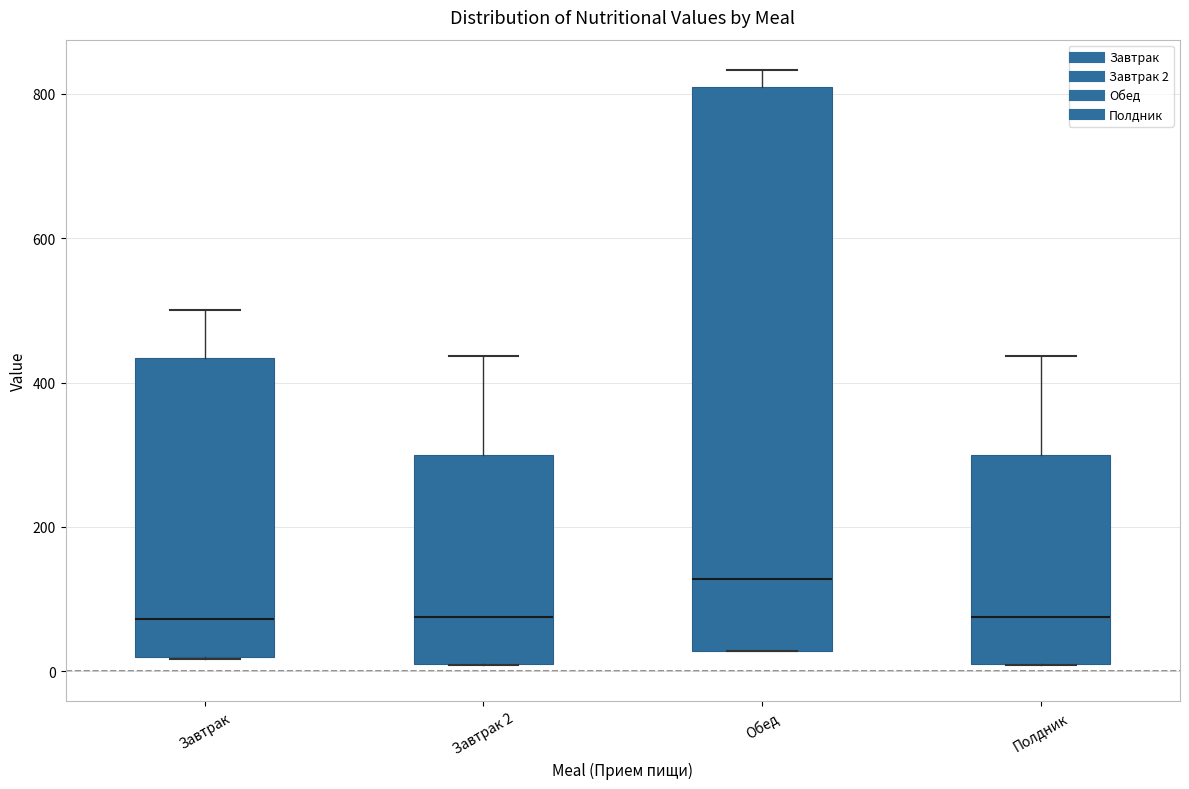

Where does the median line of the box for Полдник sit on the y-axis? The values are not printed on the chart, so give them approximately, as read against the axis.

80